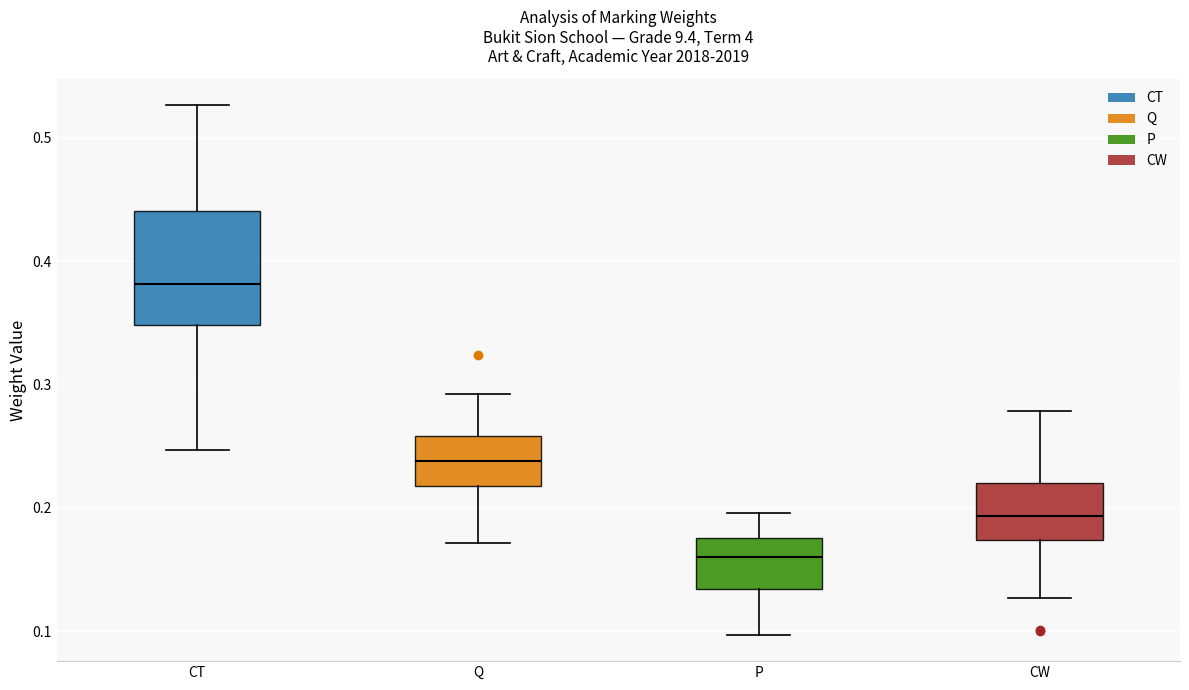

Where does the lower whisker of the box for Q end on the y-axis? The values are not printed on the chart, so give them approximately, as read against the axis.

0.17